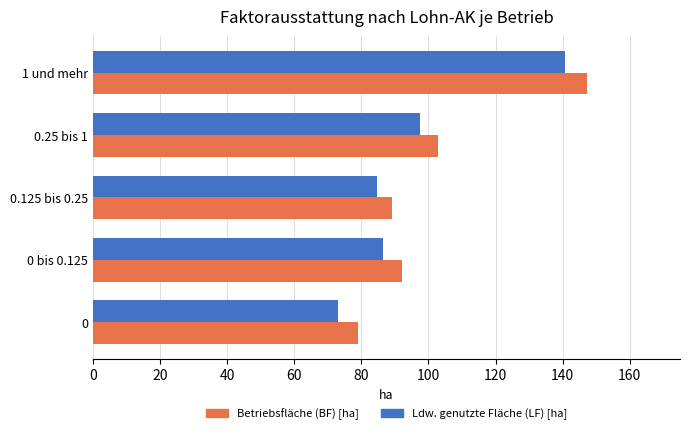

The value of Ldw. genutzte Fläche (LF) [ha] at 1 und mehr is 56.0. True or false?

False